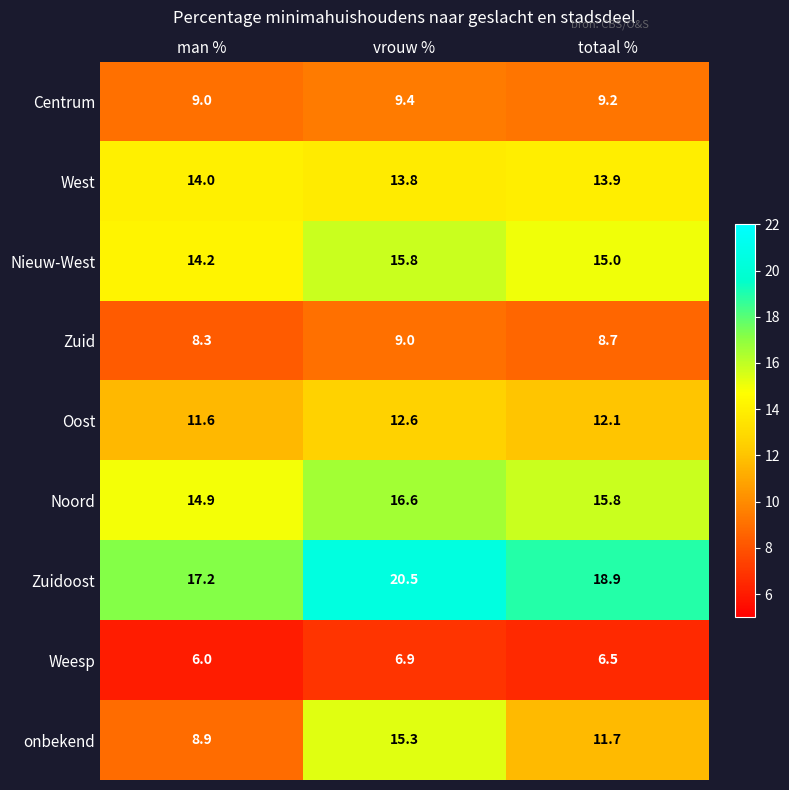

What is the total value across all series at vrouw %?

119.9